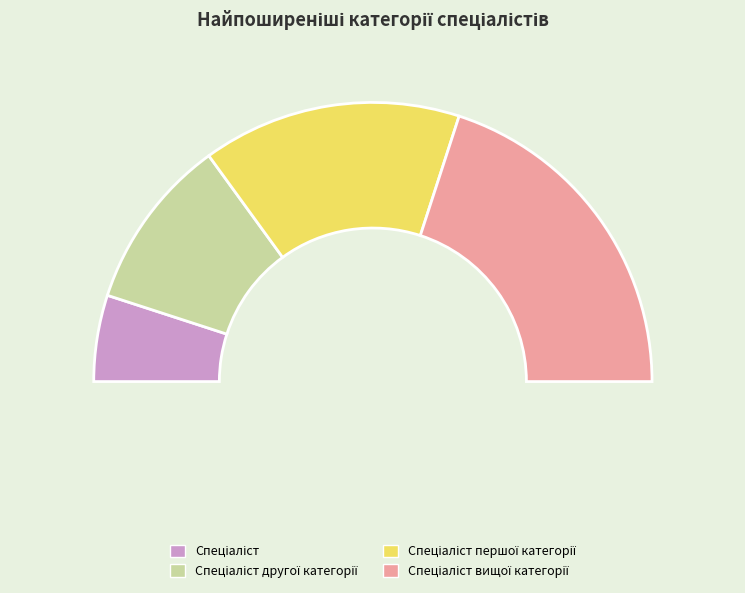

To the nearest percent, what is the combined percentage of Спеціаліст другої категорії and Спеціаліст вищої категорії?

60%